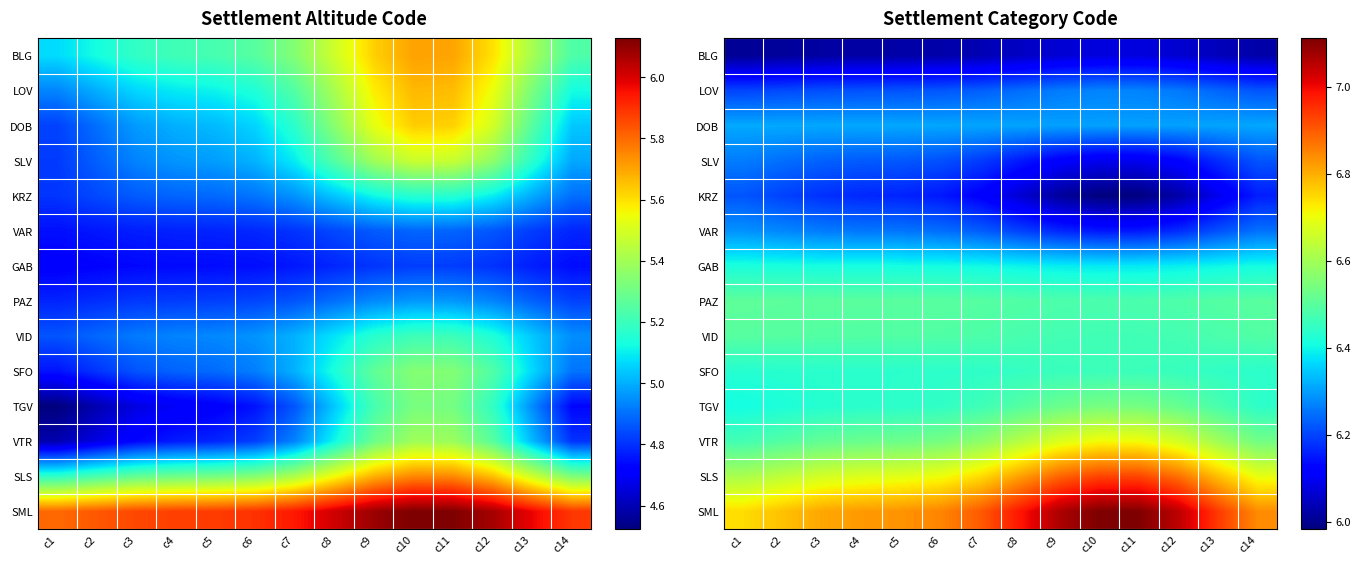

What value does the VID series have at c10?

6.5